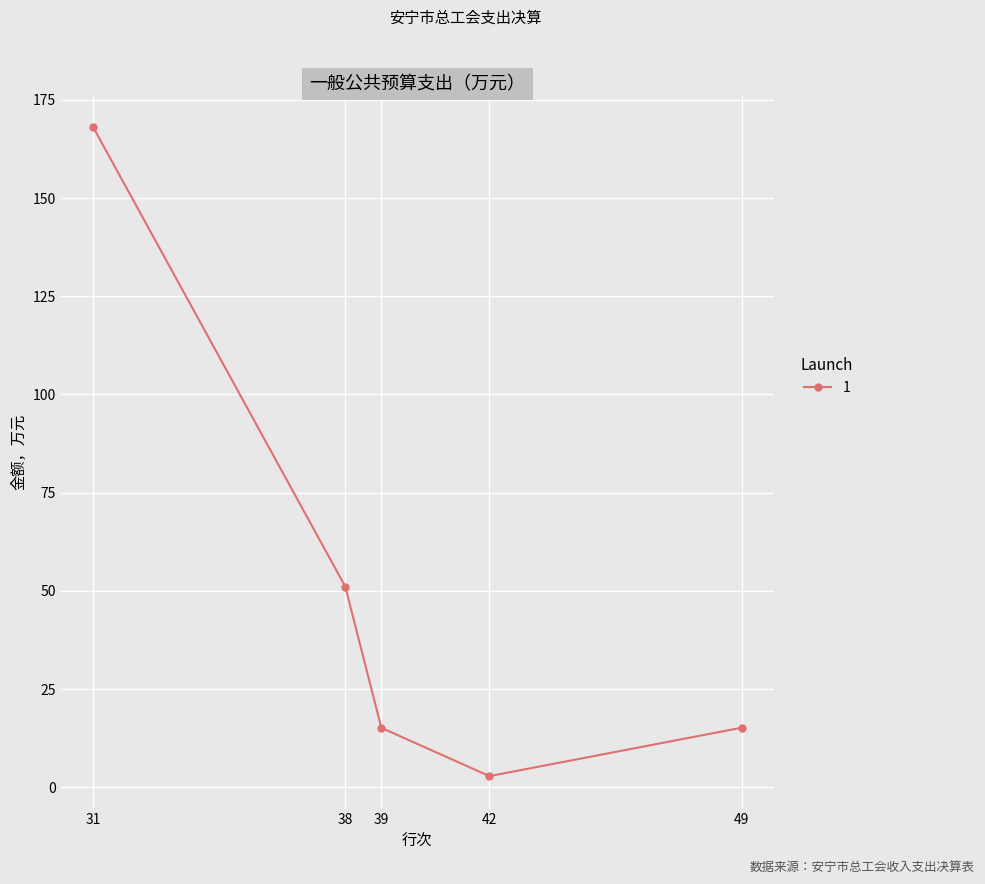

How many interior local valleys (lower than both neighbors) does the data have?

1